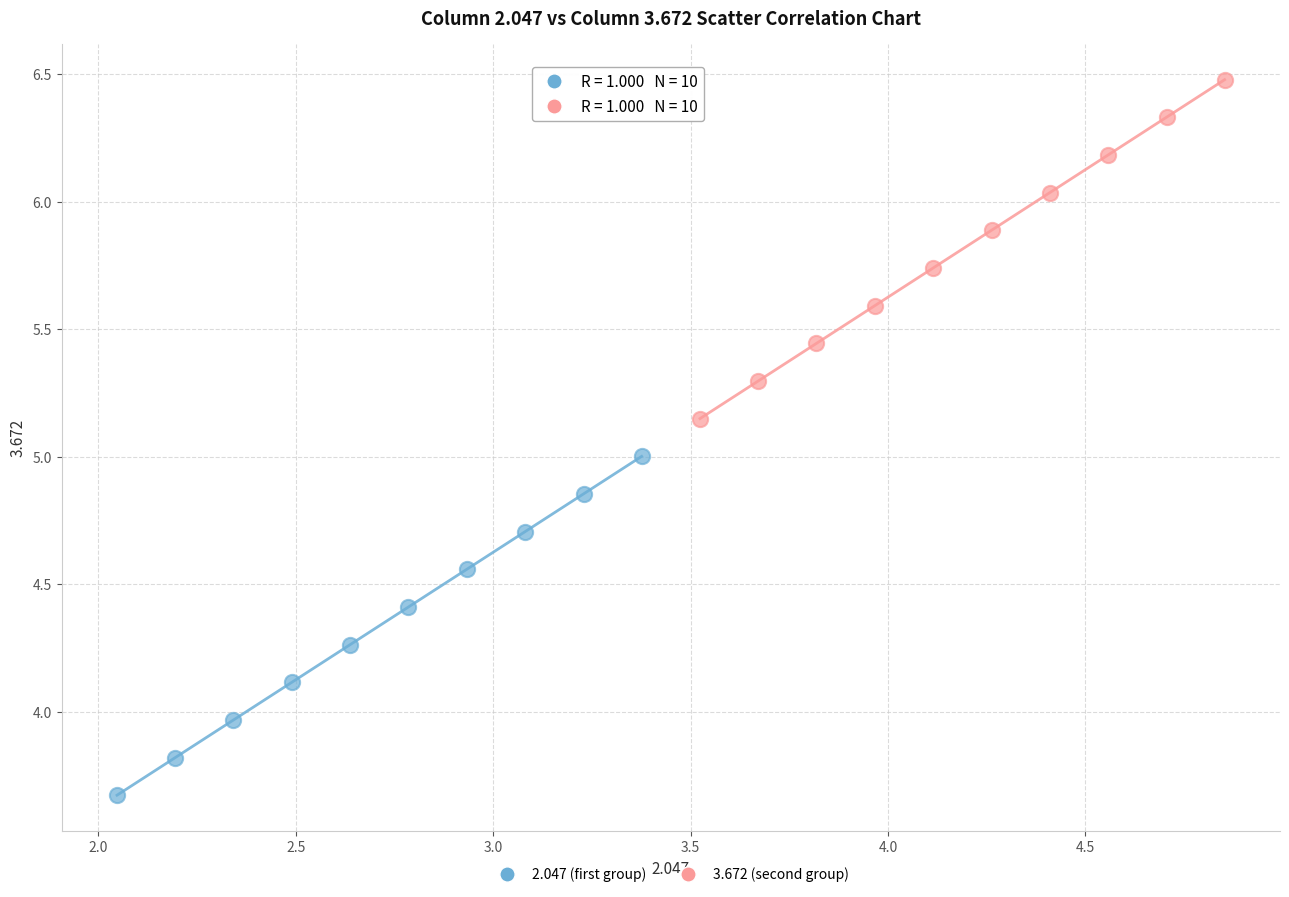

Which series contains the lowest Y value?

2.047 (first group)